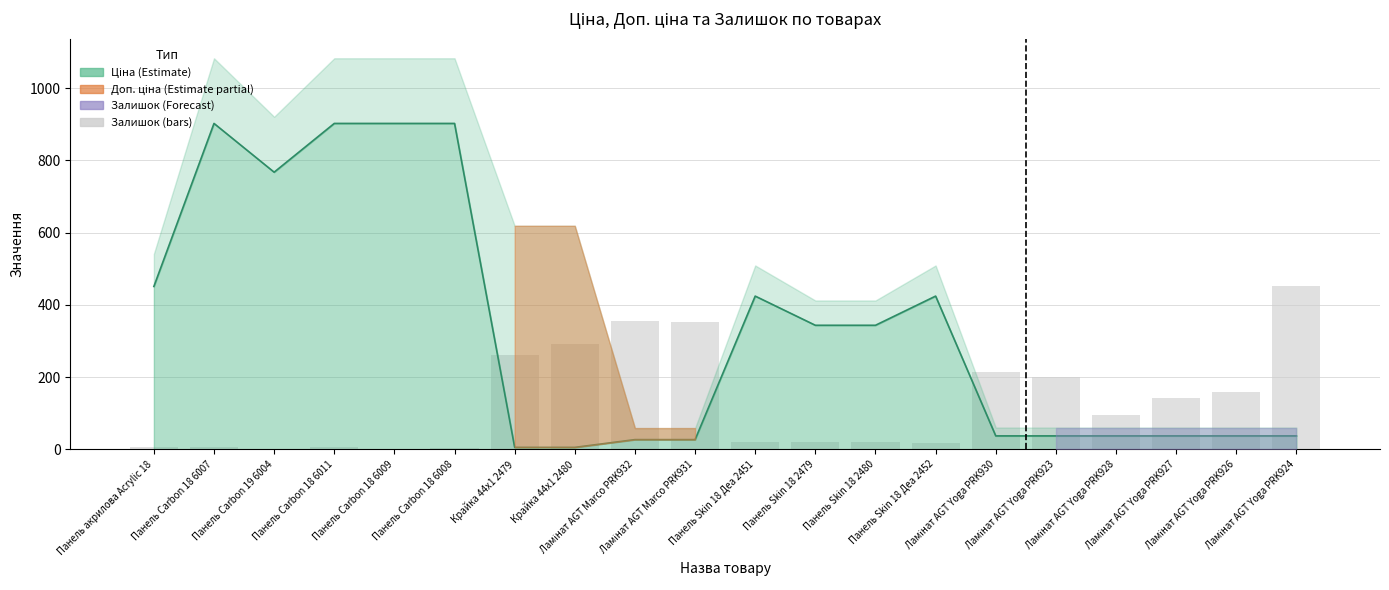

Reading left to right, what are all the values shown in this chart?

Панель акрилова Acrylic 18=7	Панель Carbon 18 6007=7	Панель Carbon 19 6004=1	Панель Carbon 18 6011=7	Панель Carbon 18 6009=0	Панель Carbon 18 6008=3	Крайка 44x1 2479=260	Крайка 44x1 2480=290	Ламінат AGT Marco PRK932=356	Ламінат AGT Marco PRK931=353	Панель Skin 18 Деа 2451=20	Панель Skin 18 2479=20	Панель Skin 18 2480=21	Панель Skin 18 Деа 2452=18	Ламінат AGT Yoga PRK930=215	Ламінат AGT Yoga PRK923=200	Ламінат AGT Yoga PRK928=95	Ламінат AGT Yoga PRK927=143	Ламінат AGT Yoga PRK926=159	Ламінат AGT Yoga PRK924=451